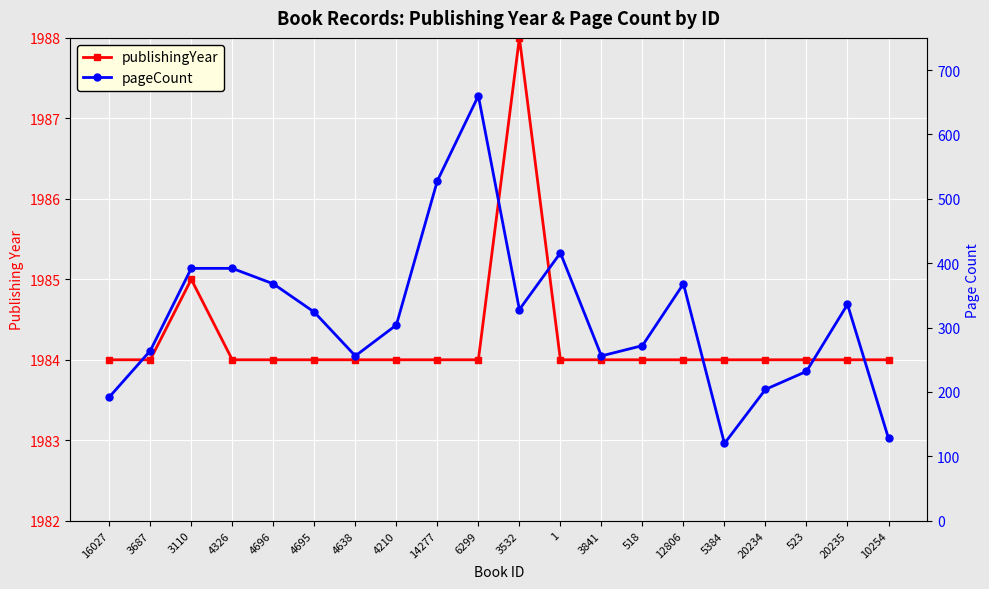

What position from the right is 14277?

12